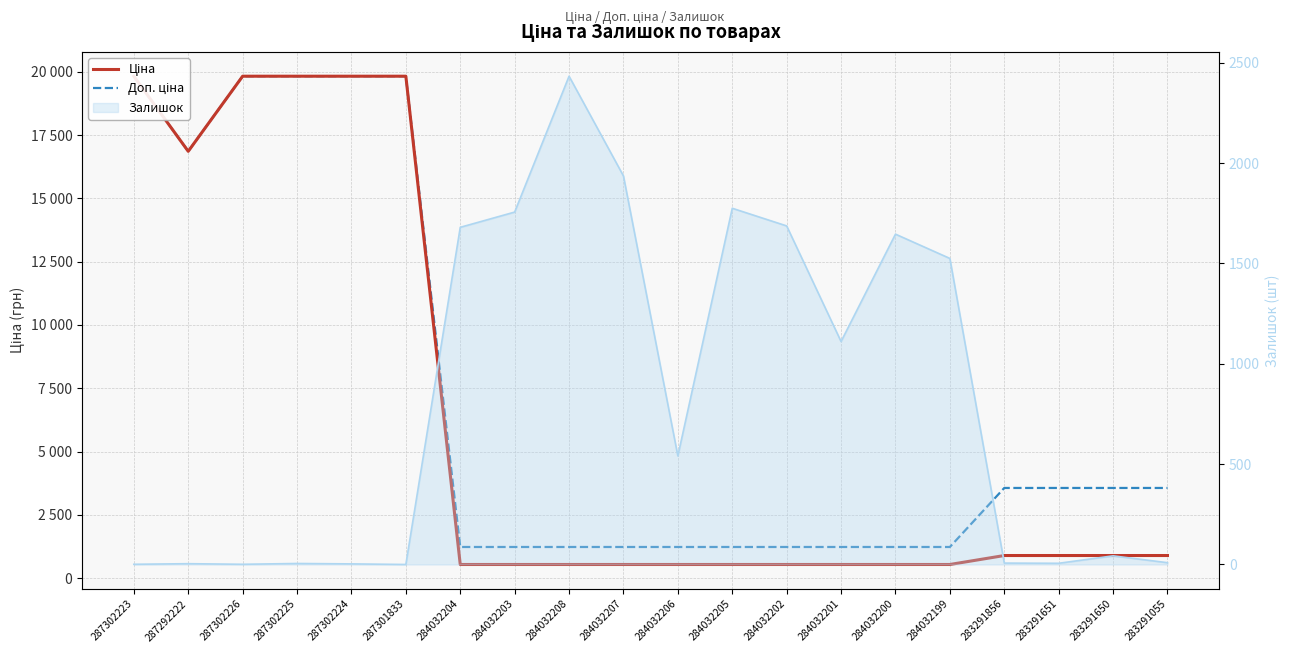

Which category has the lowest value in the Доп. ціна series?

284032204